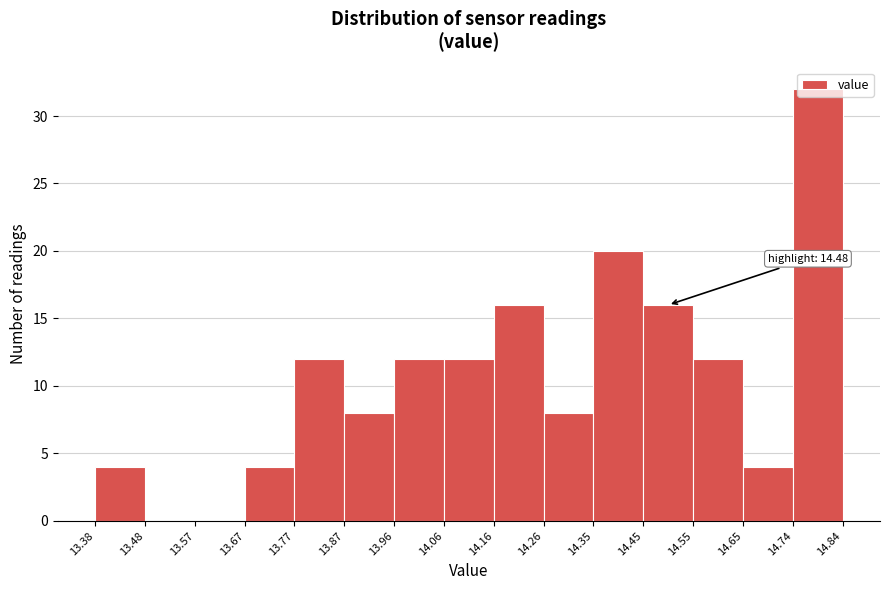

Over which range of the x-axis is the bar tallest?

14.74 to 14.84